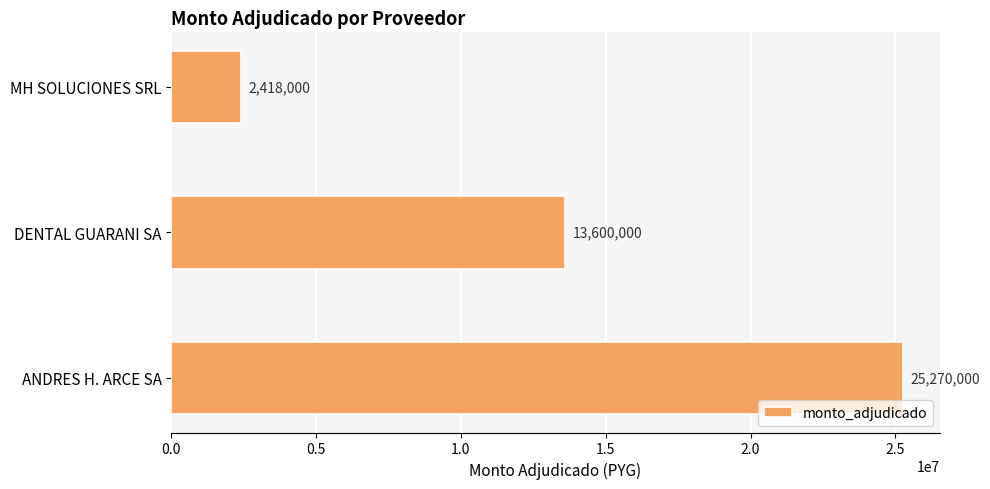

Rank the categories by value from lowest to highest.

MH SOLUCIONES SRL, DENTAL GUARANI SA, ANDRES H. ARCE SA